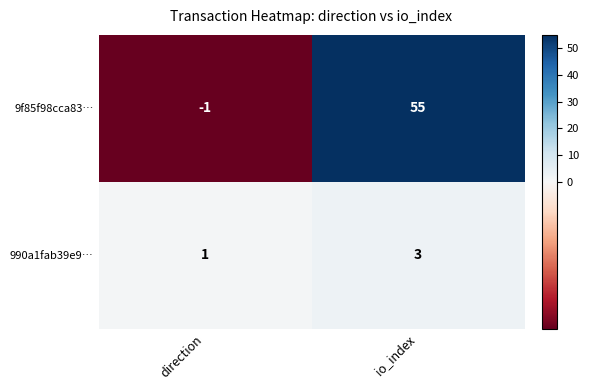

Between direction and io_index, which series saw the biggest shift?

9f85f98cca83…